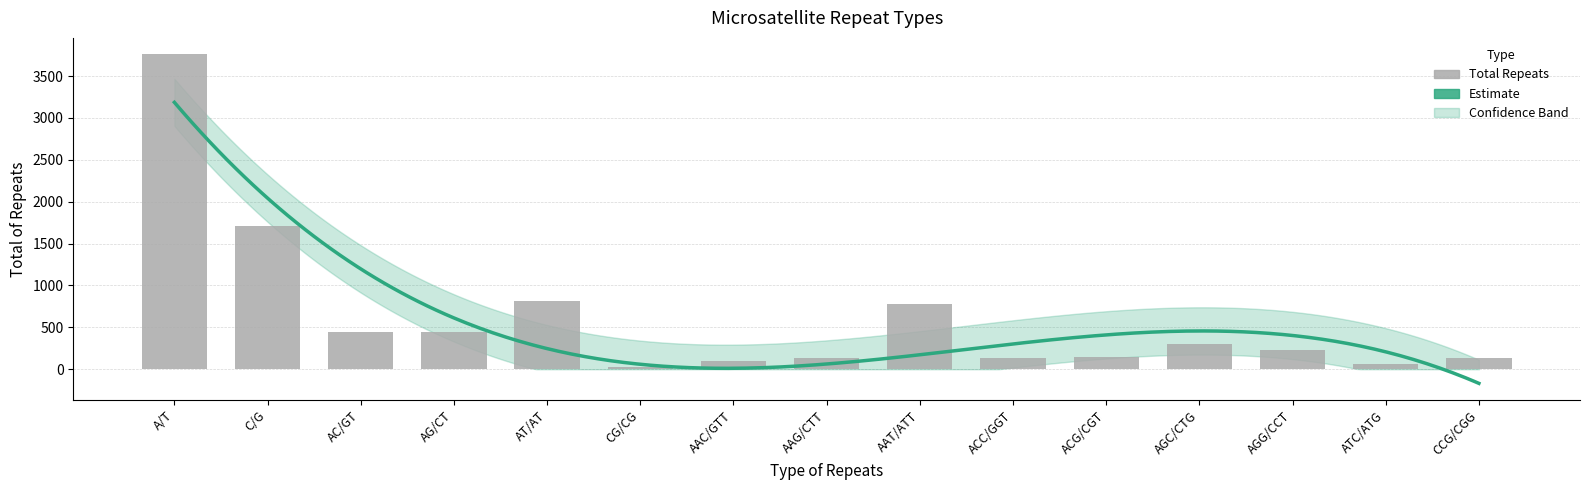

What is the label of the 6th bar from the left?

CG/CG